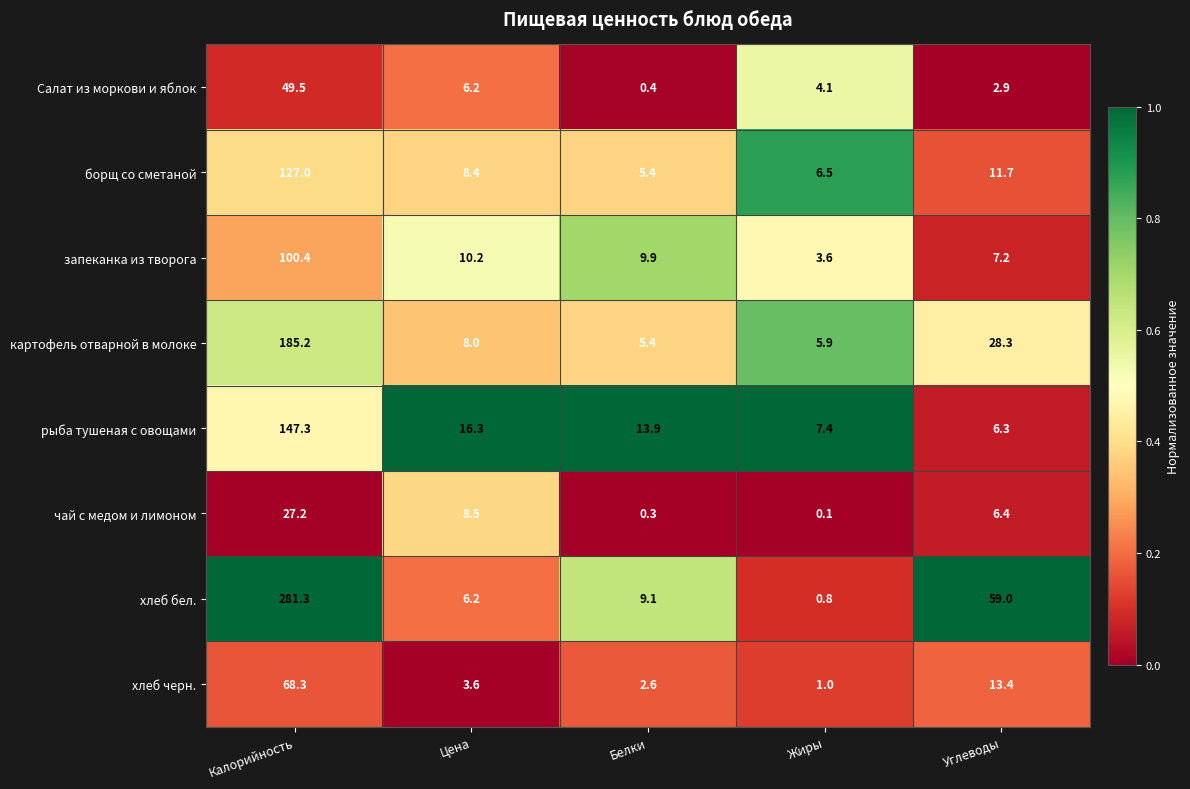

Count the number of data series in this chart.

8